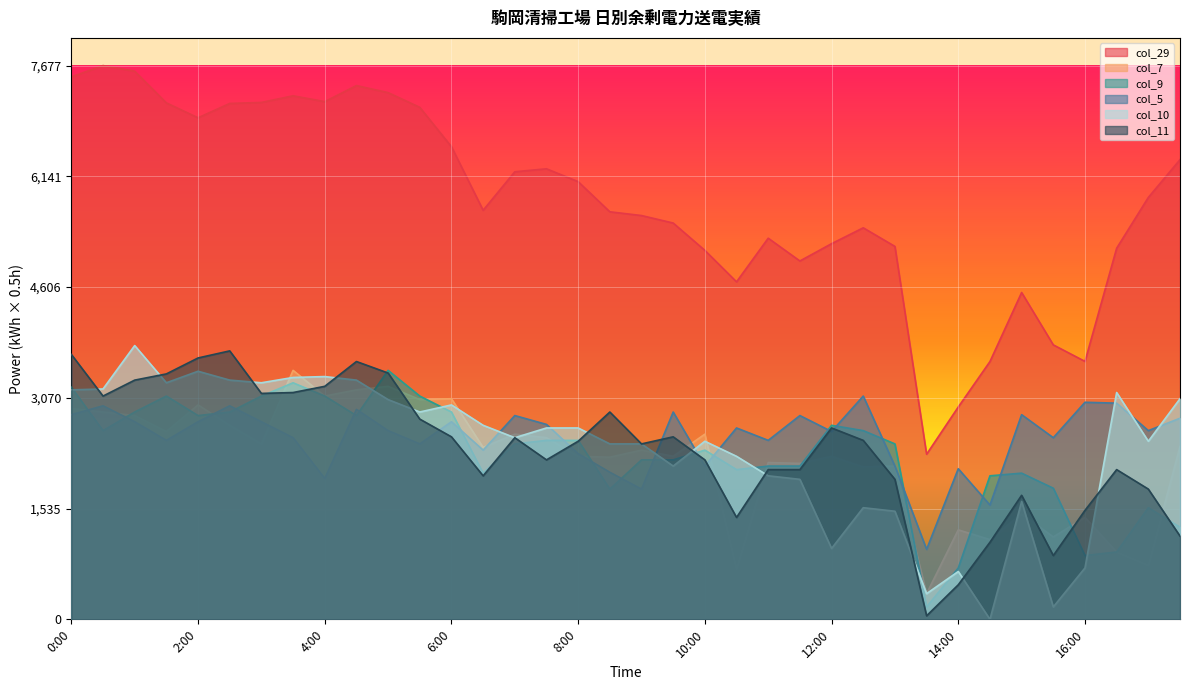

At which category is the sum across all series the highest?

0:00